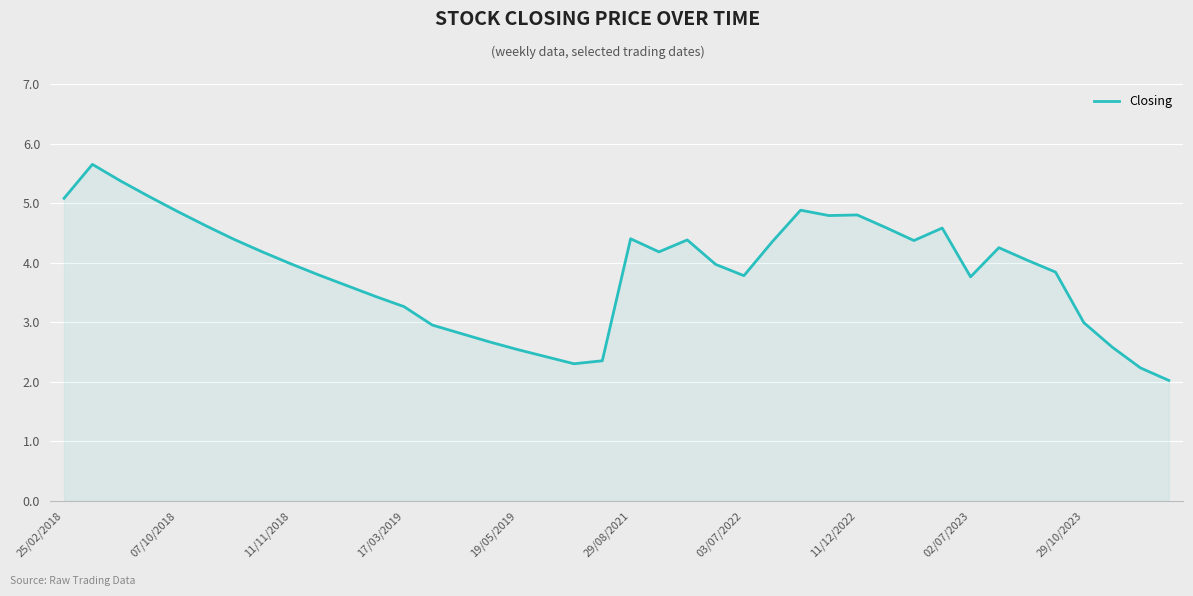

What is the maximum value shown in the chart?

5.7